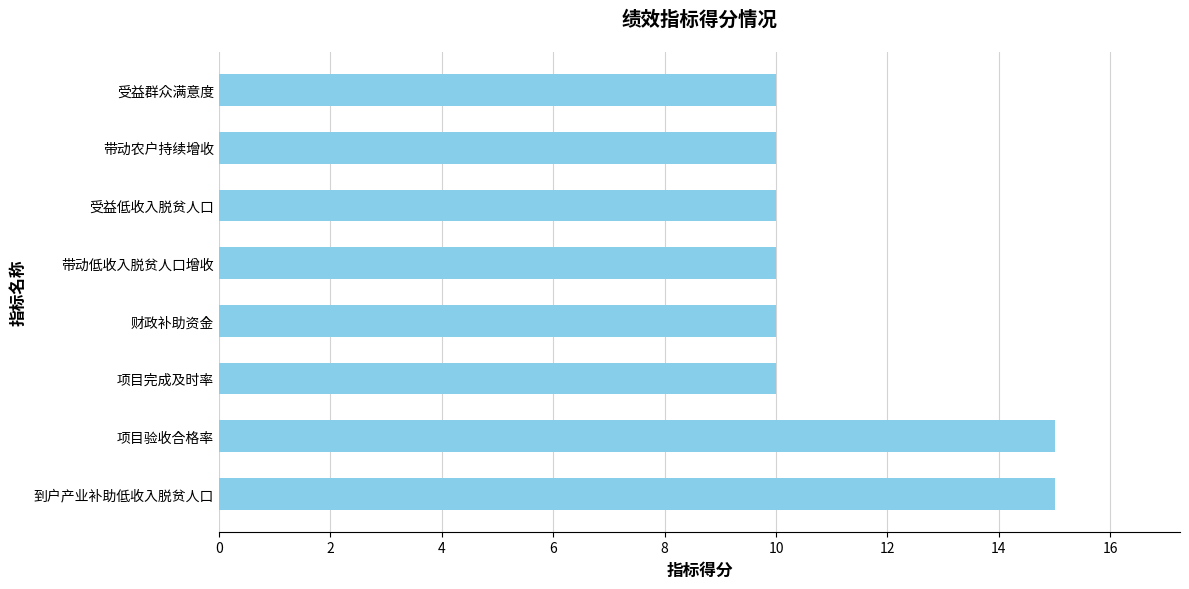

How many categories are shown in the chart?

8